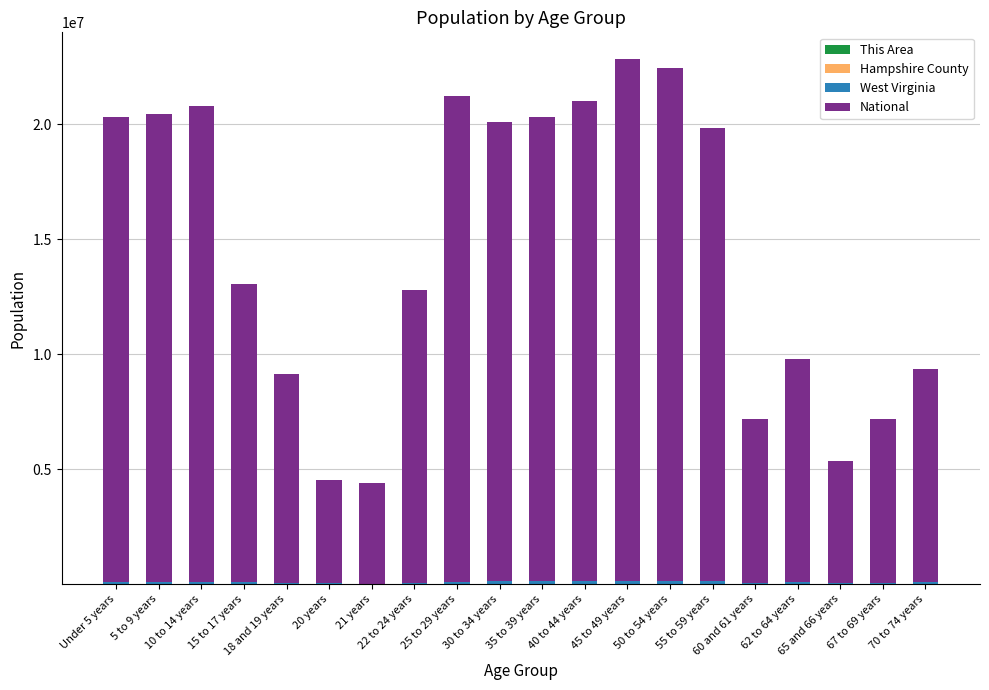

Rank the series at 10 to 14 years from highest to lowest value.

National, West Virginia, Hampshire County, This Area